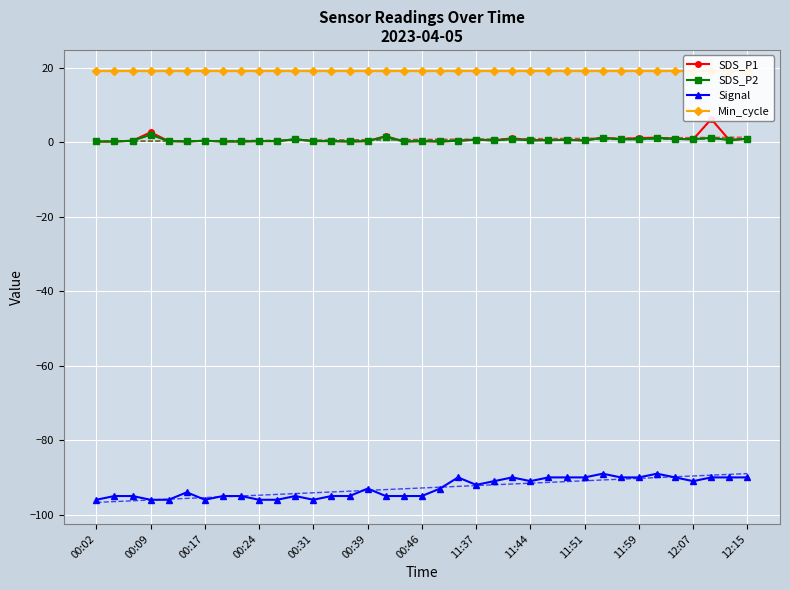

What is the highest value of the Signal series?

-89.0